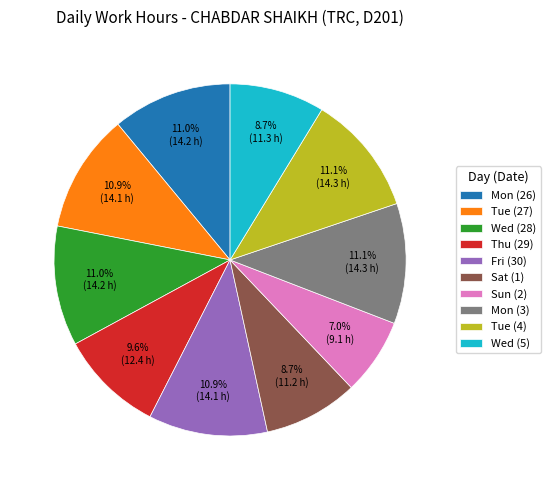

True or false: Sun (2) accounts for 1% of the total.

False